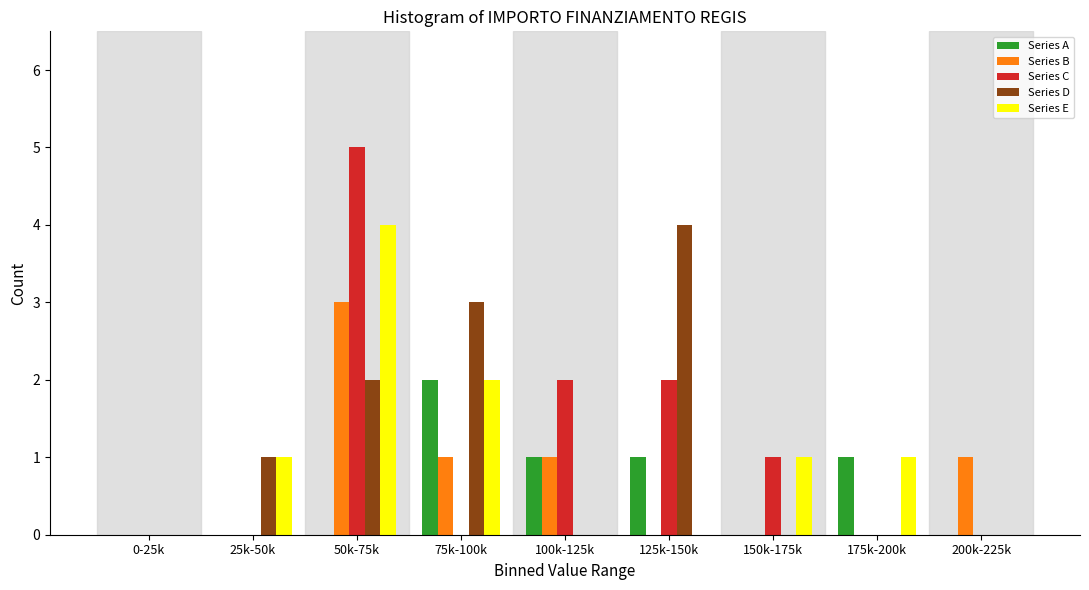

At which category is the sum across all series the highest?

50k-75k